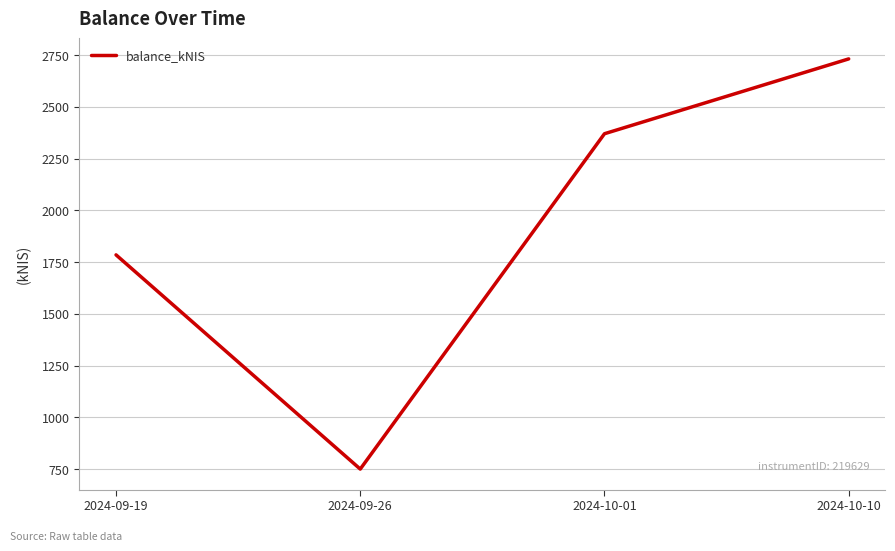

Where does the data first go above 2370?

2024-10-01